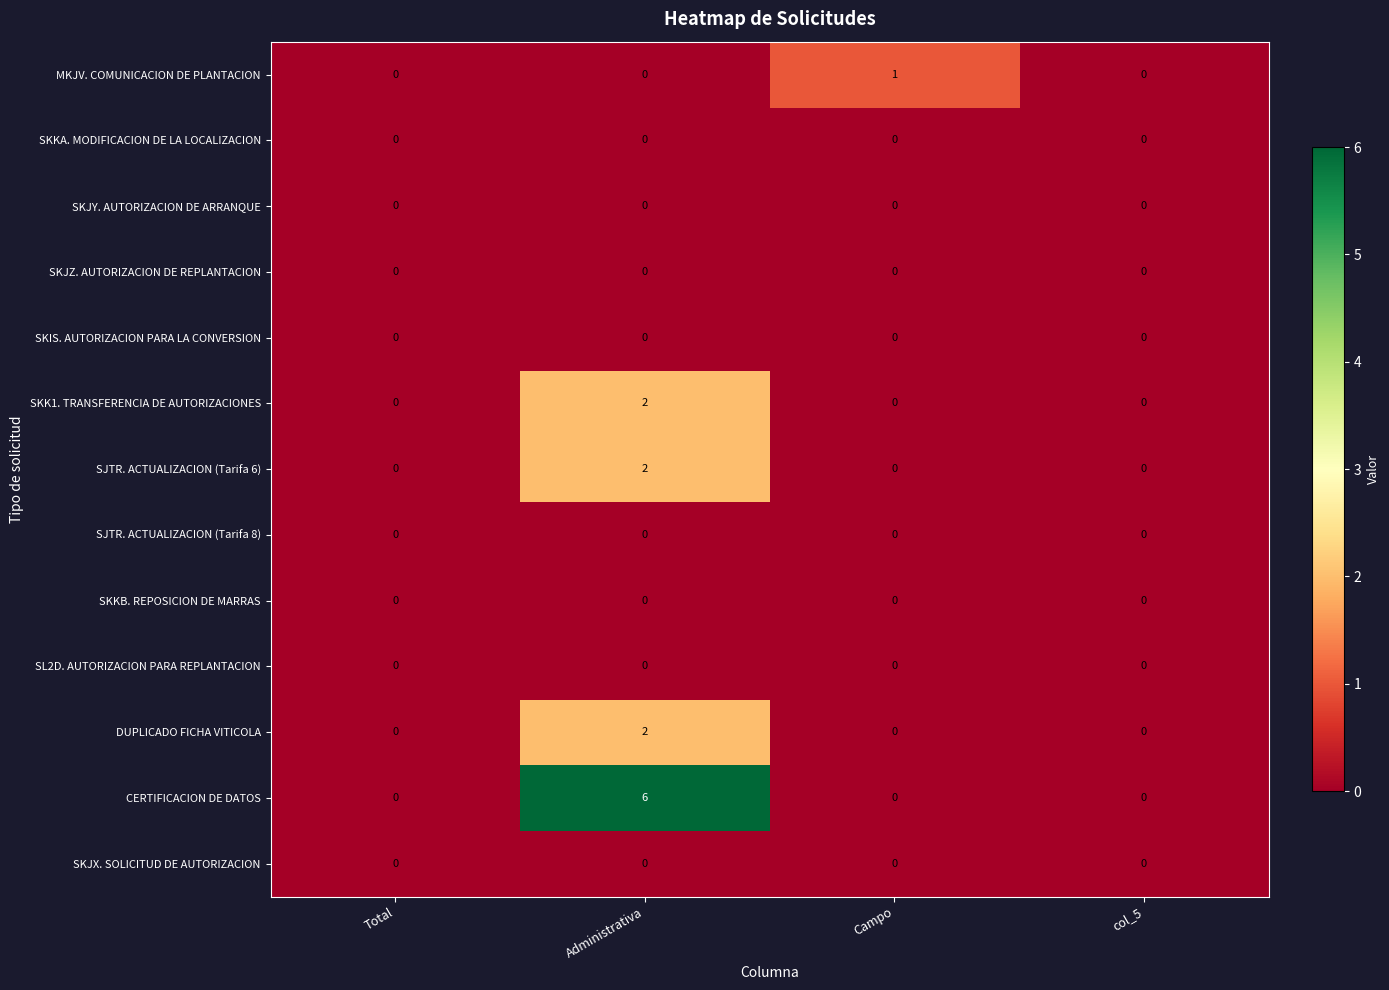

At which category does the chart reach its peak across all series?

Administrativa